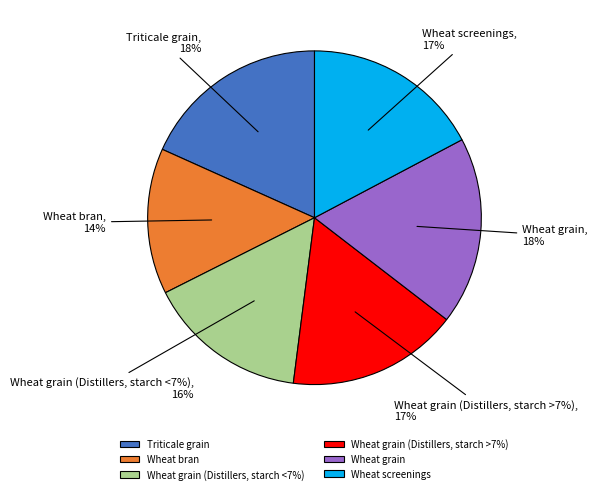

Which slice is the largest?

Triticale grain